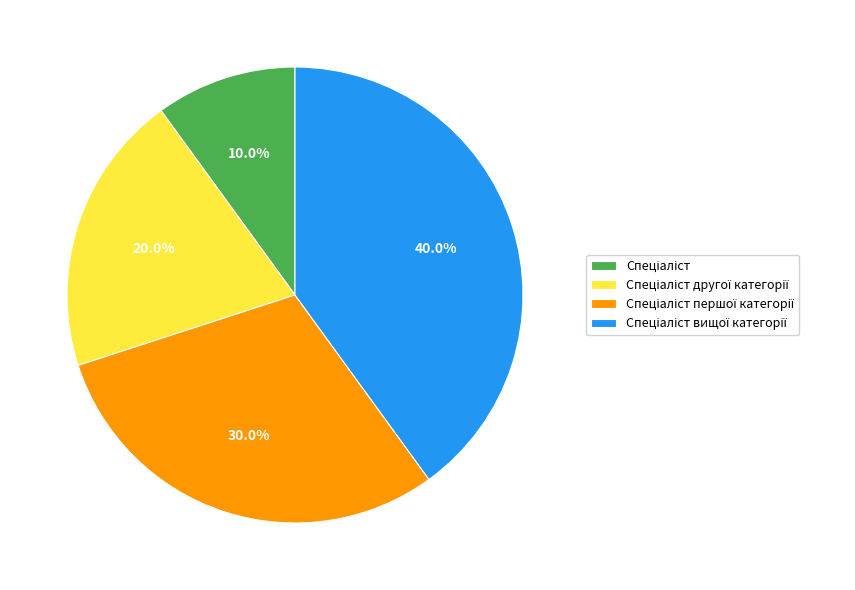

To the nearest percent, what is the average slice percentage?

25%